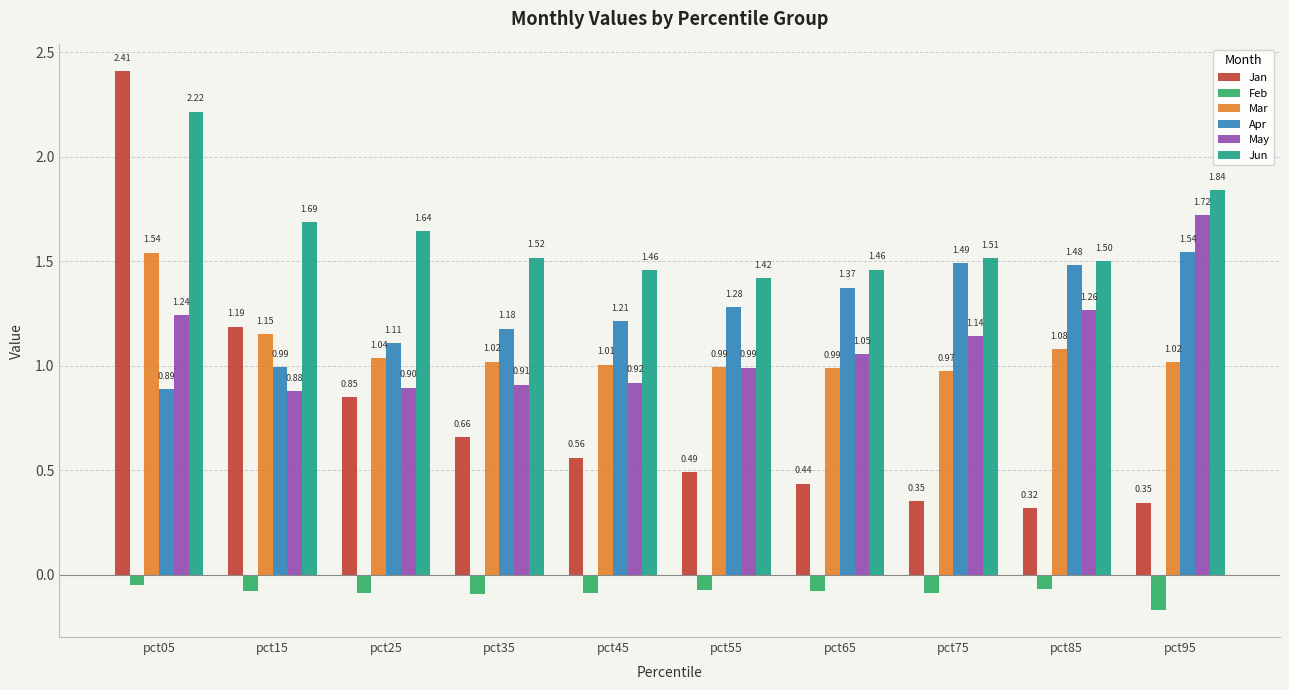

What is the difference between the maximum and minimum values in the May series?

0.8